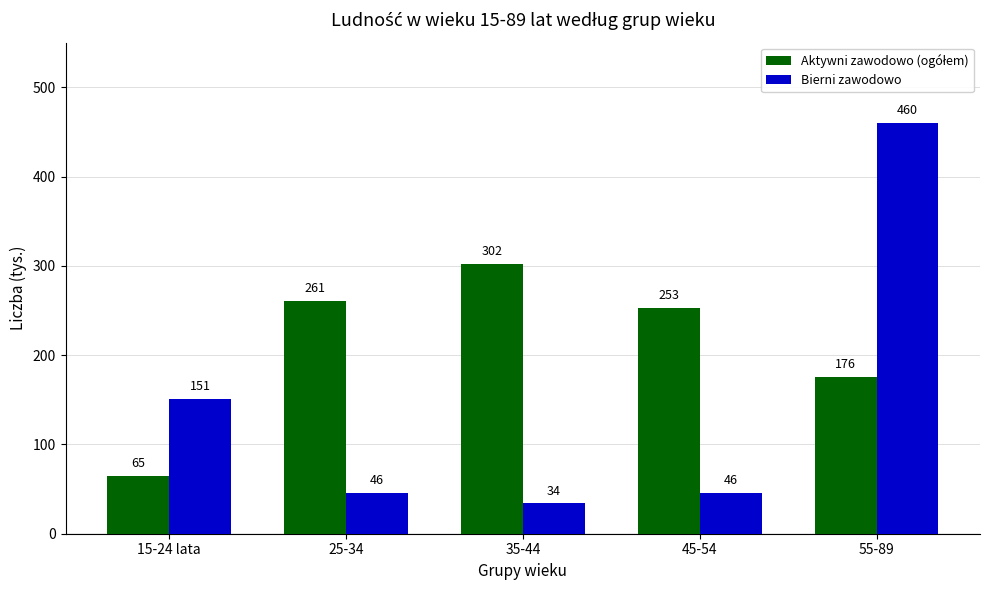

At which label does Bierni zawodowo first exceed 46?

15-24 lata